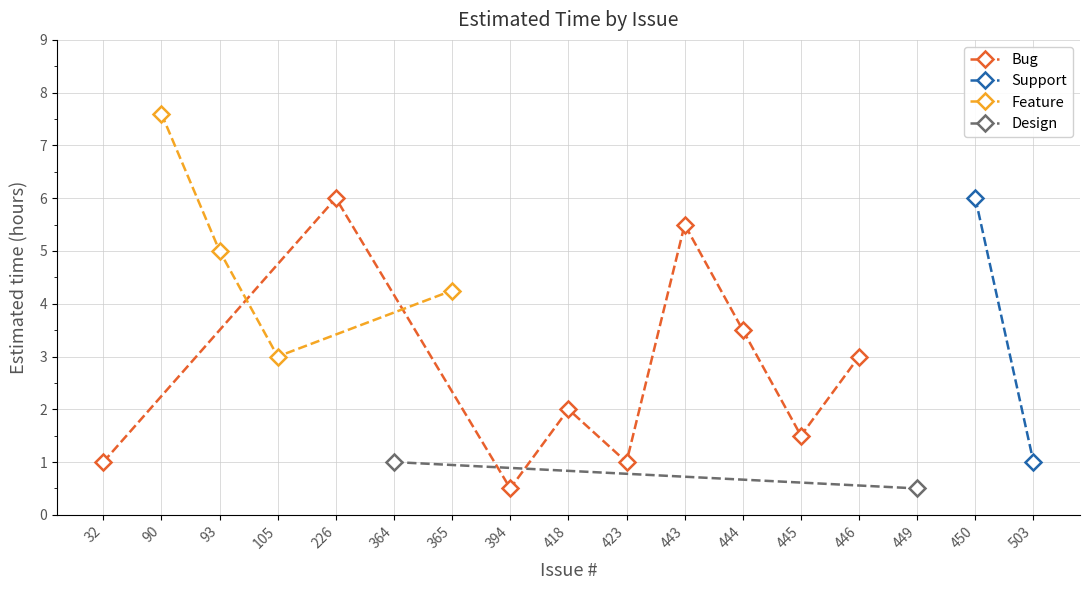

What is the maximum value shown in the chart?

7.6